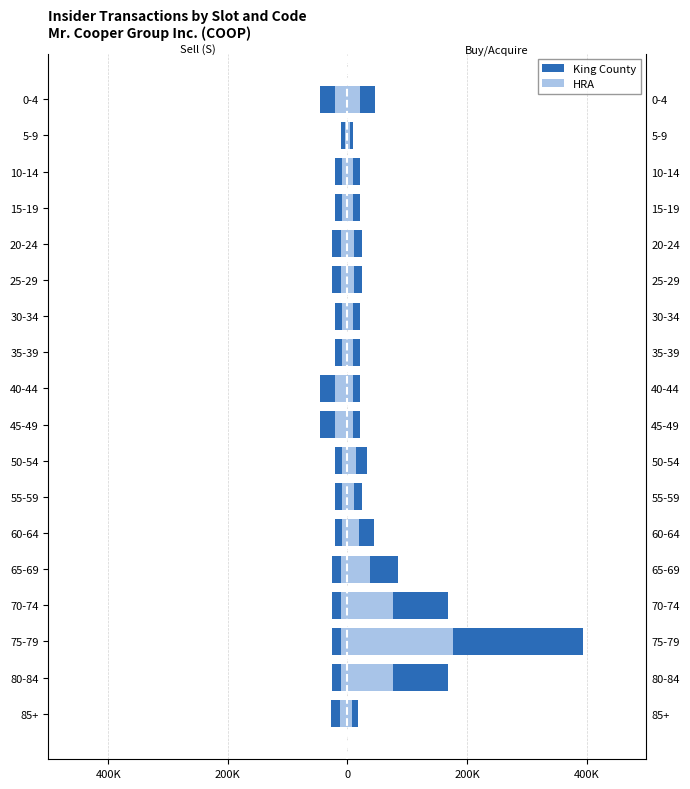

Between 70-74 and 40-44, which series saw the biggest shift?

King County